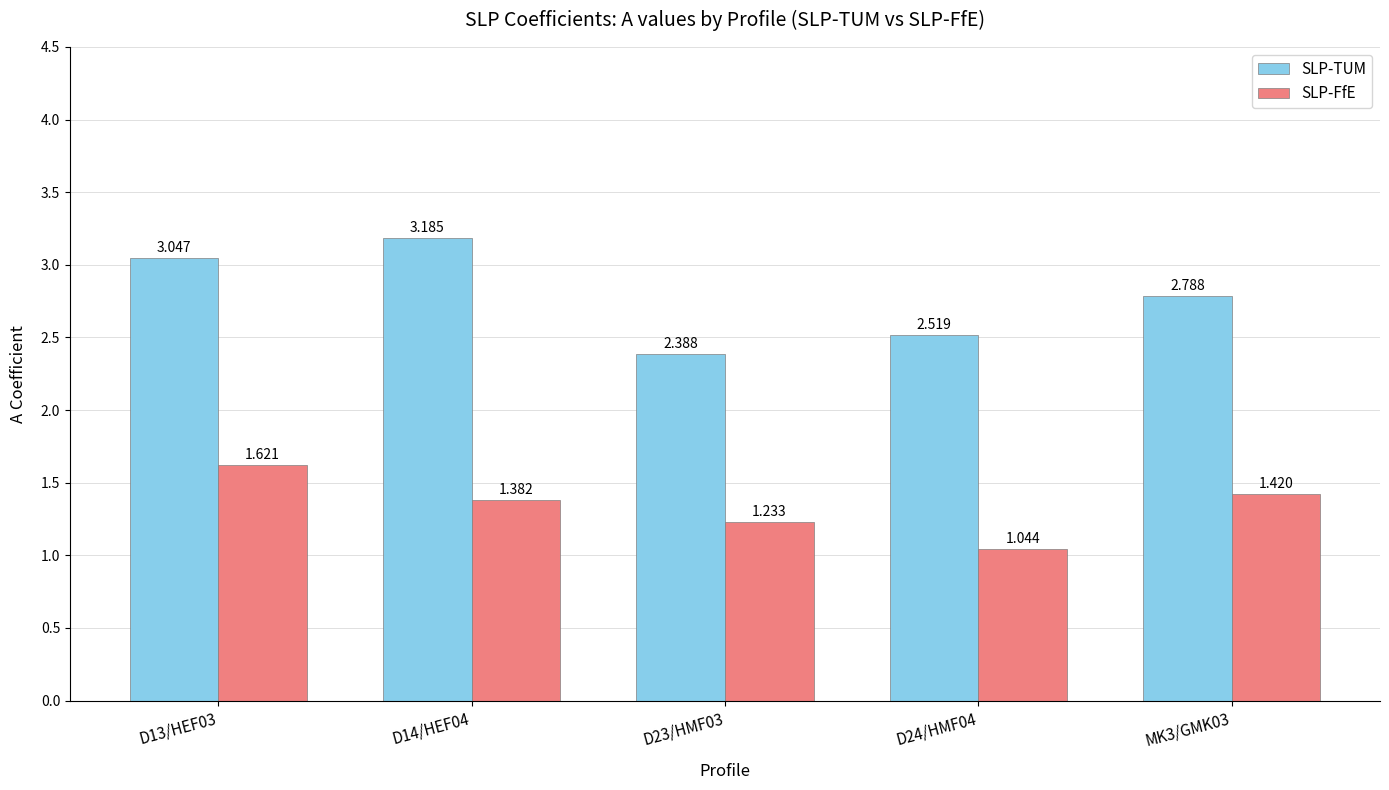

How many bars are there in each group?

2